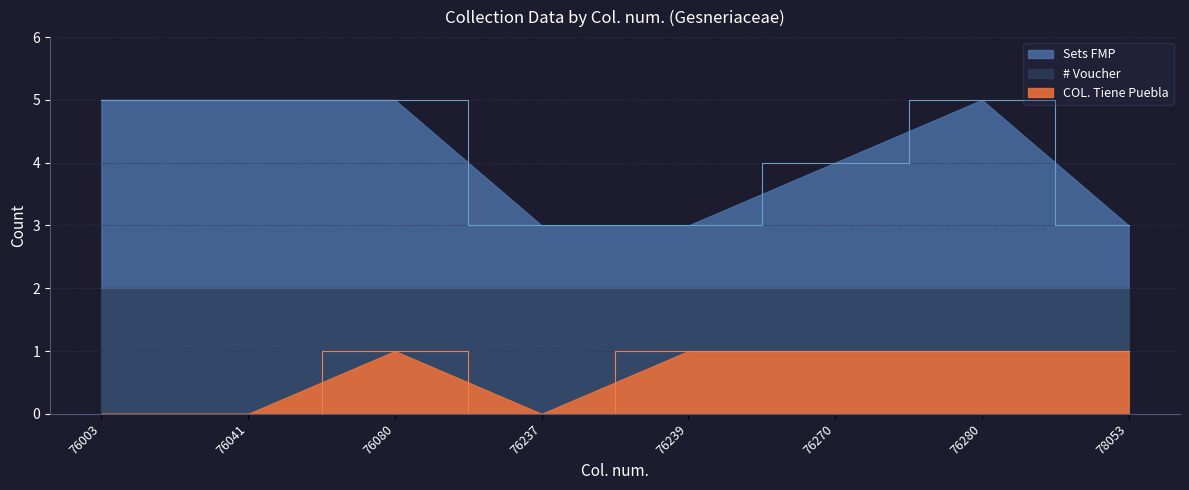

Count the COL. Tiene Puebla values in the range 0 to 1.

8